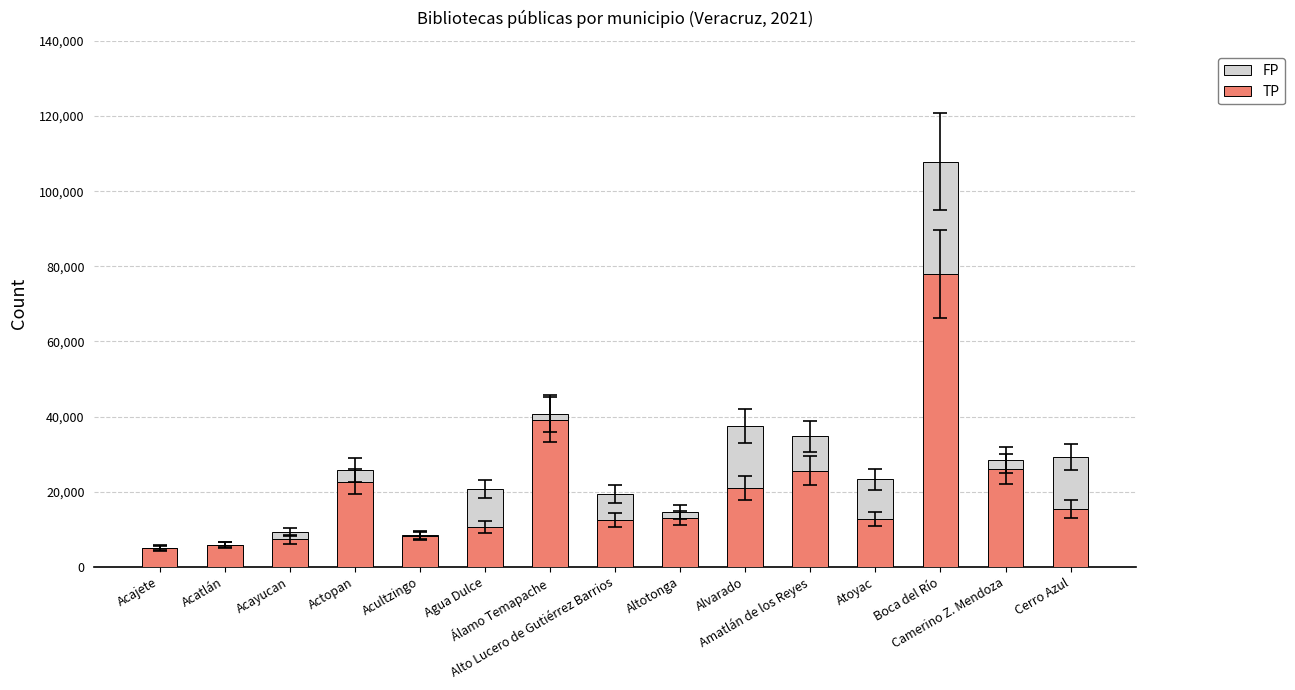

What is the maximum value for TP?

77874